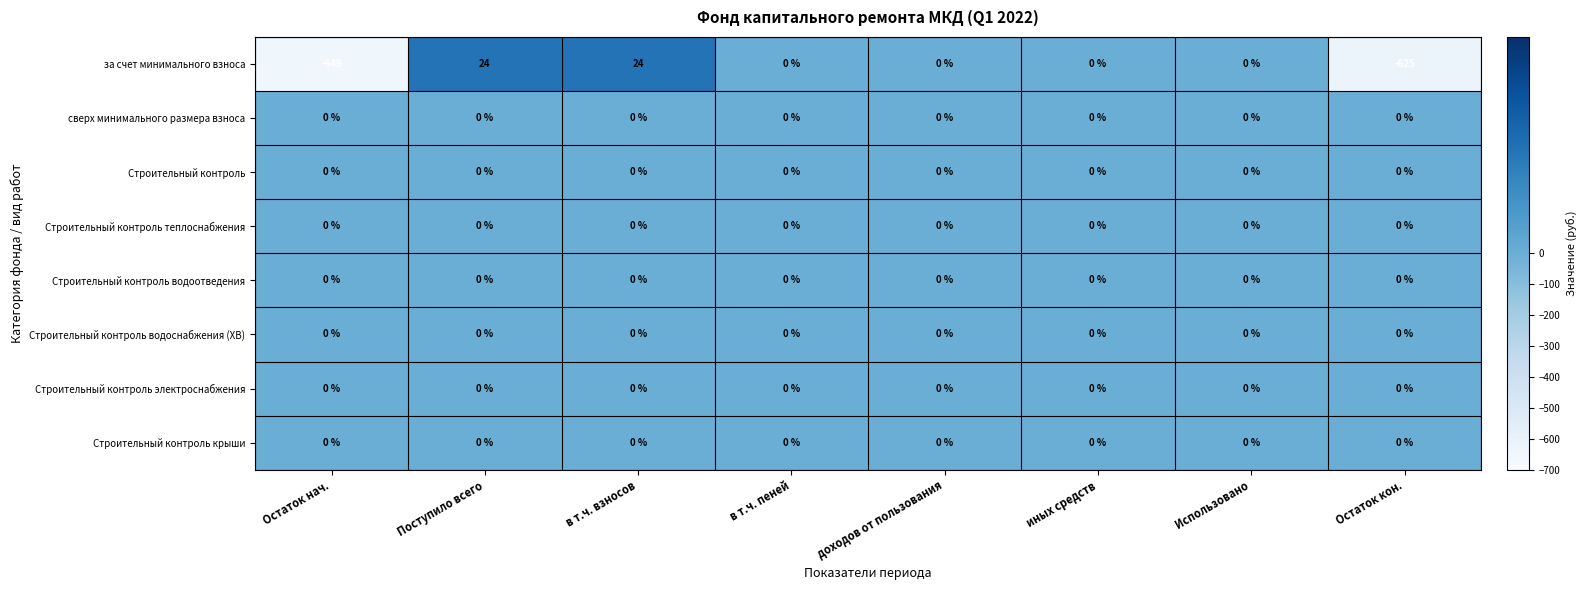

True or false: Строительный контроль водоснабжения (ХВ) has a value of 0 at Поступило всего.

True